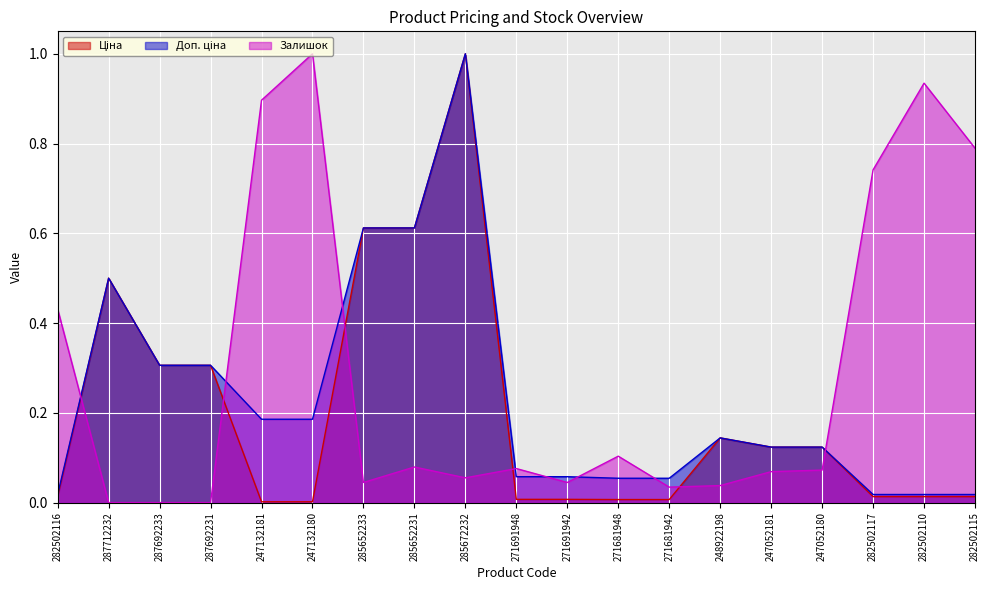

What is the difference between the second highest and minimum values in the Залишок series?

0.9